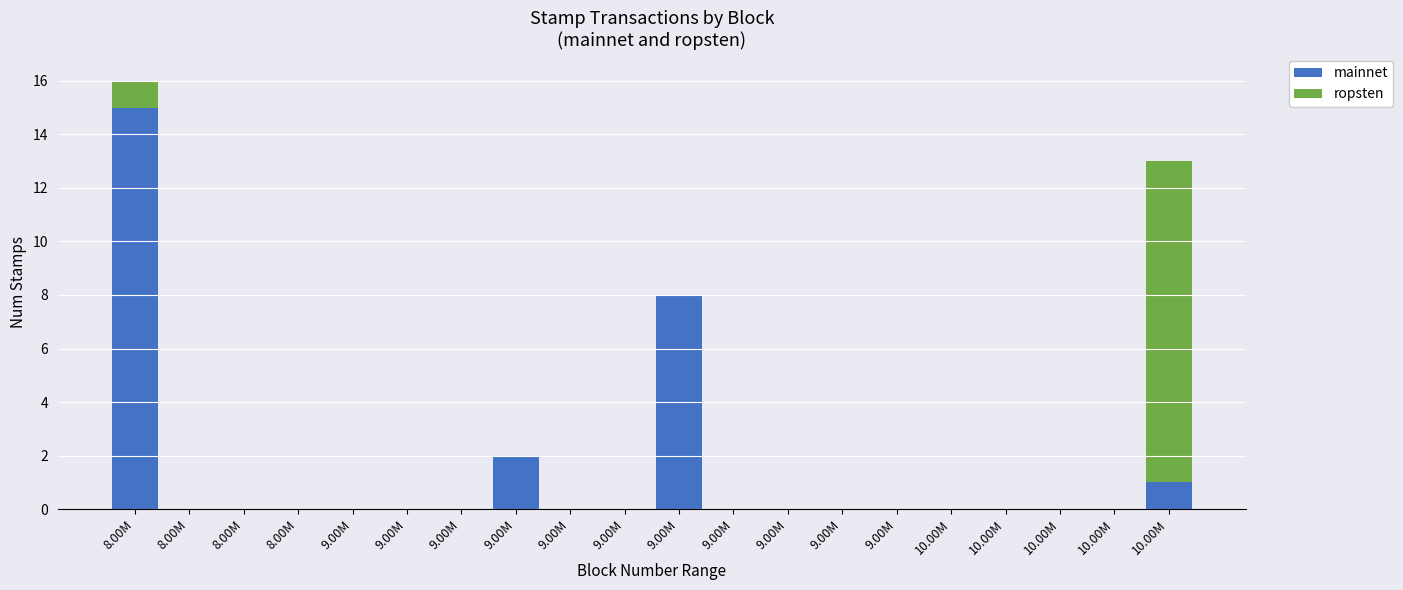

How many data points does each series have?

20